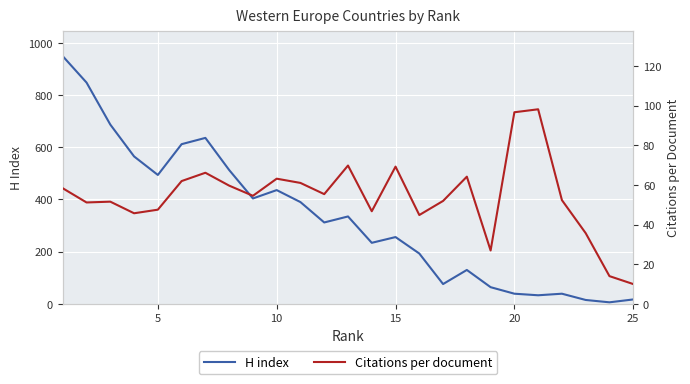

Rank the series by their average value, from highest to lowest.

H index, Citations per document